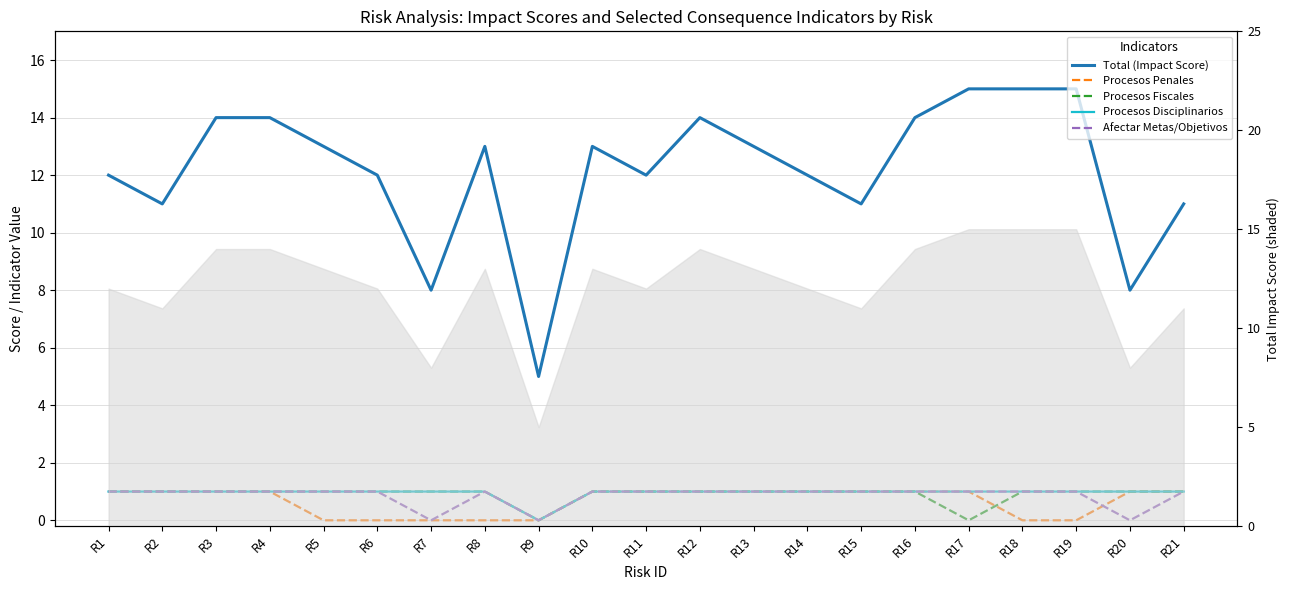

The Procesos Disciplinarios series shows -1 at R9. True or false?

False